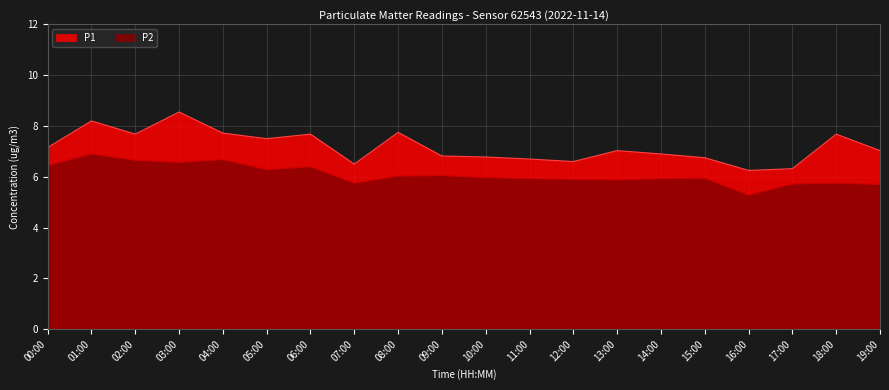

True or false: P1 and P2 cross at least once.

False